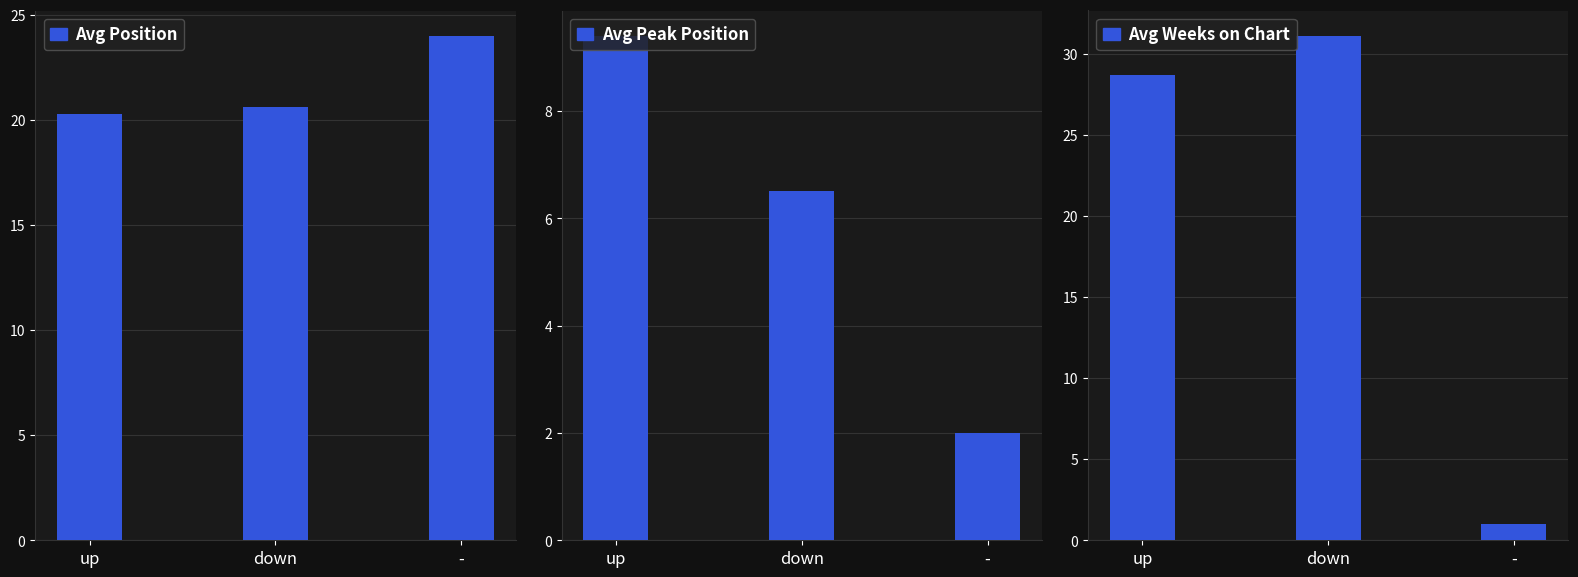

Which series has the largest total across all categories?

Avg Position